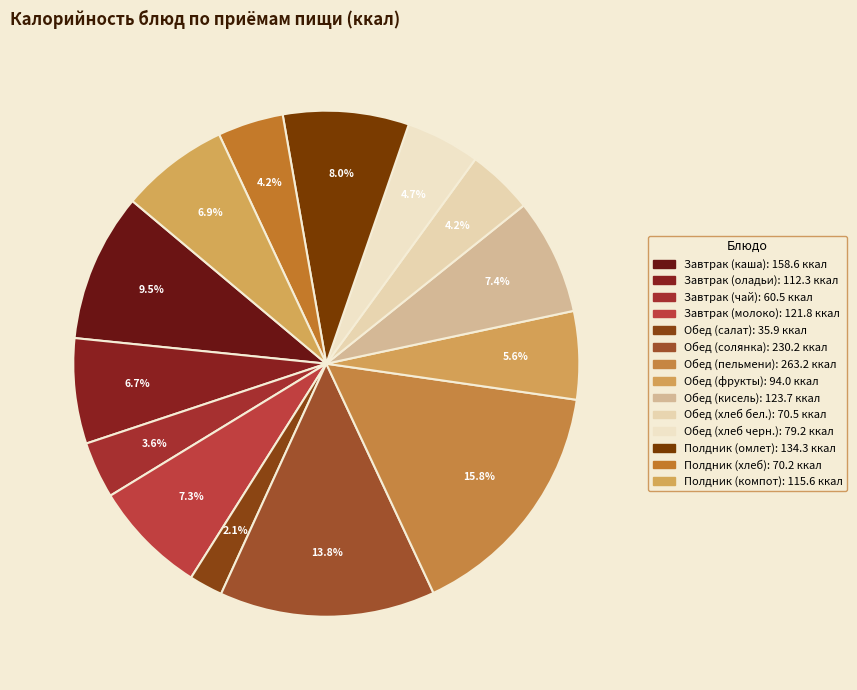

To the nearest percent, what percentage of the pie is Обед (фрукты)?

6%